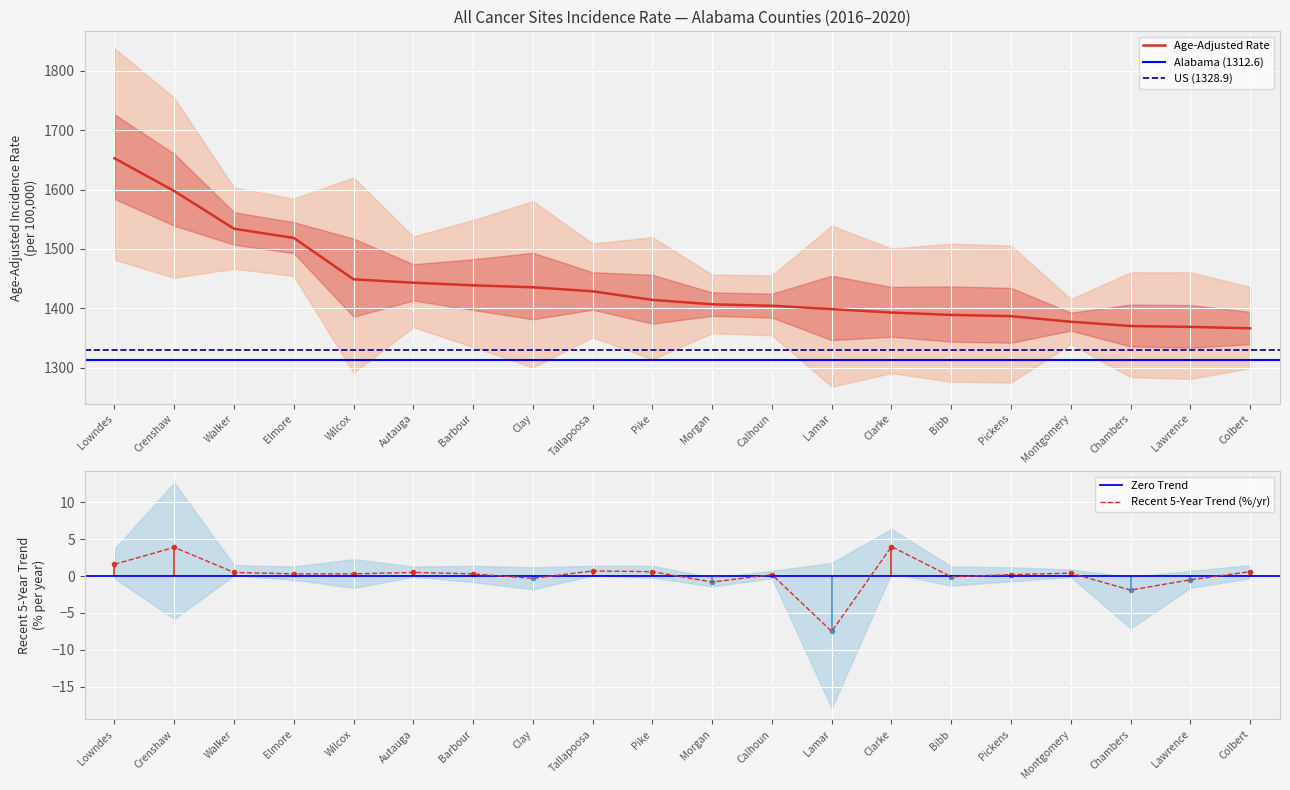

What is the maximum value for Upper 95% CI?

1838.3